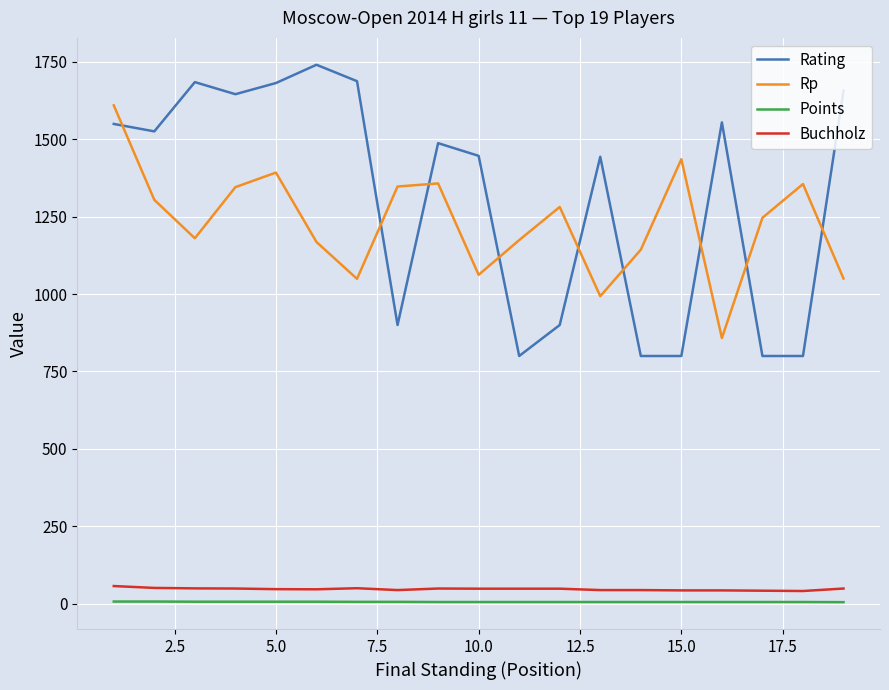

Which series has the largest range (max minus min)?

Rating